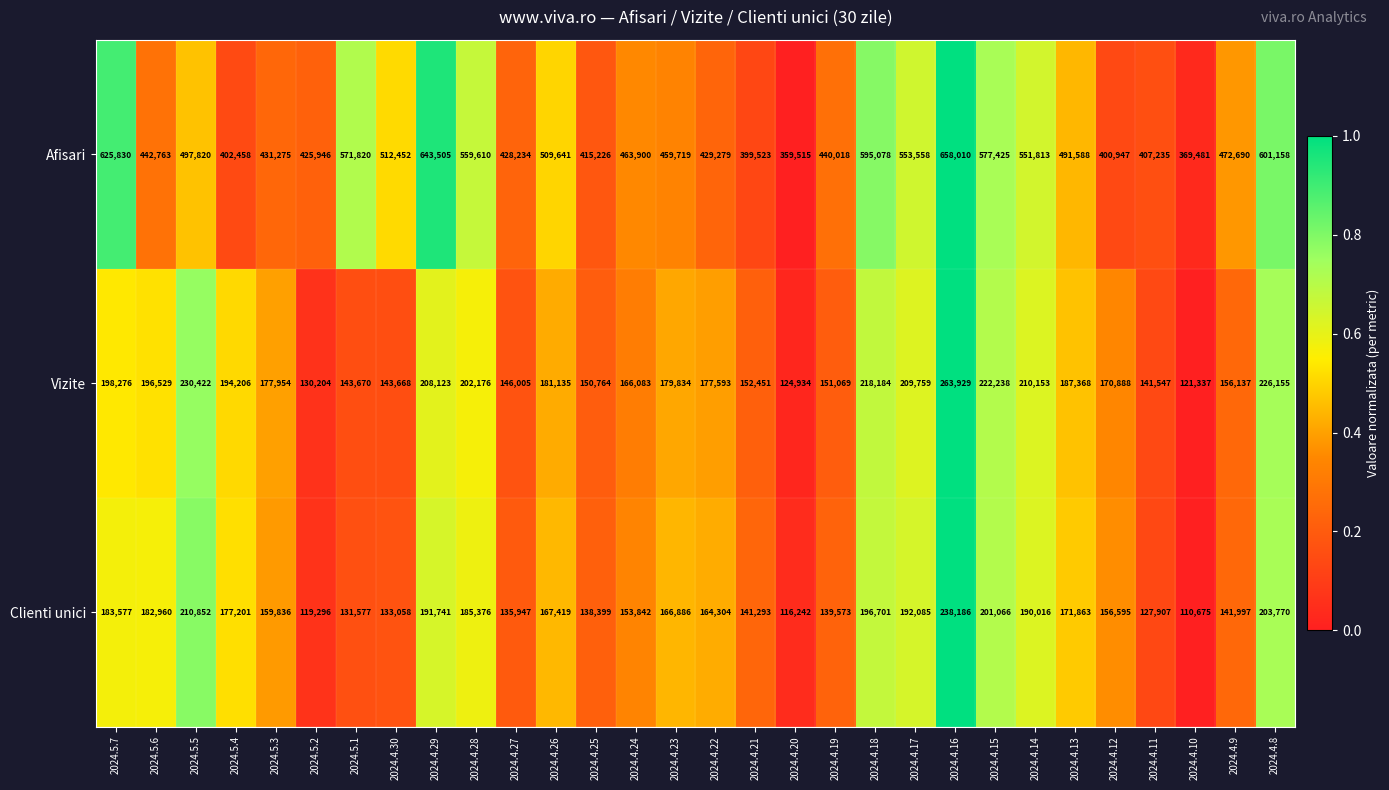

What is the maximum value shown in the chart?

658010